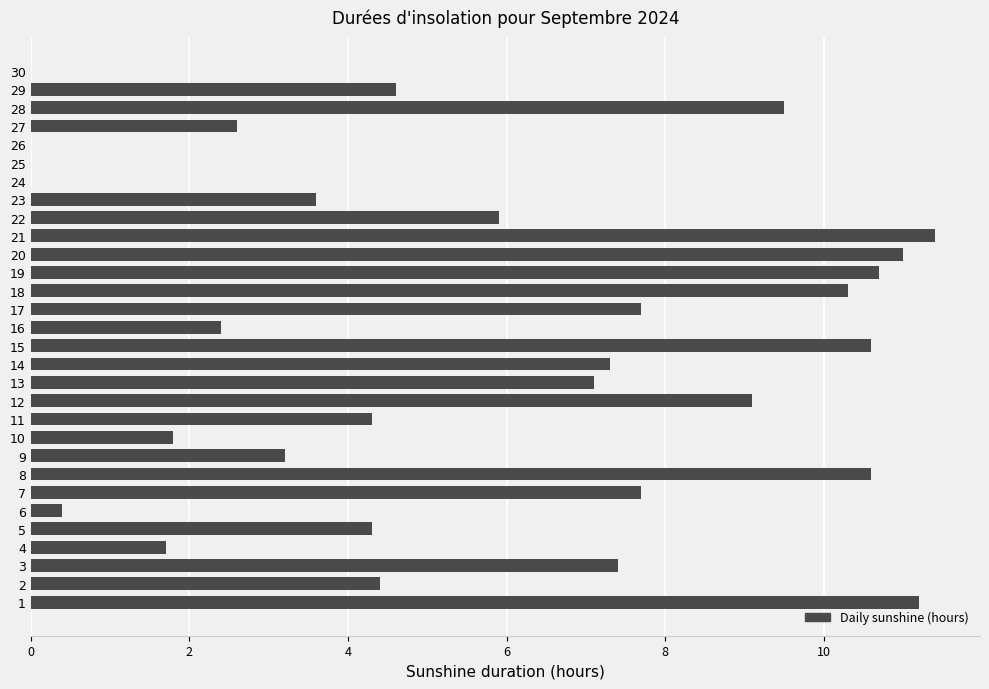

Count the number of categories in the chart.

30